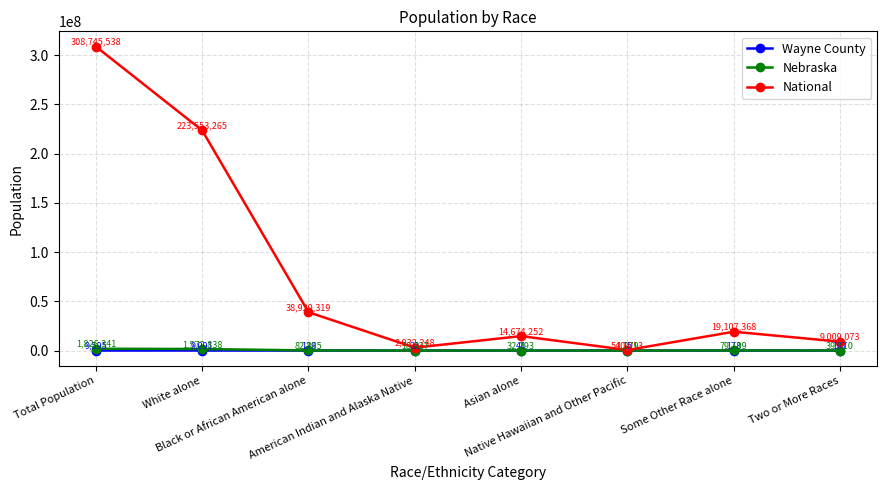

What is the difference between the National values at White alone and Some Other Race alone?

204445897